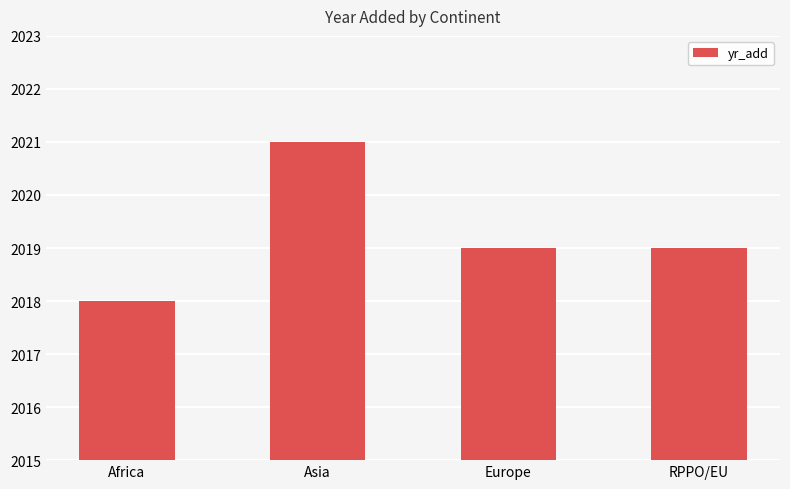

What is the minimum value shown in the chart?

2018